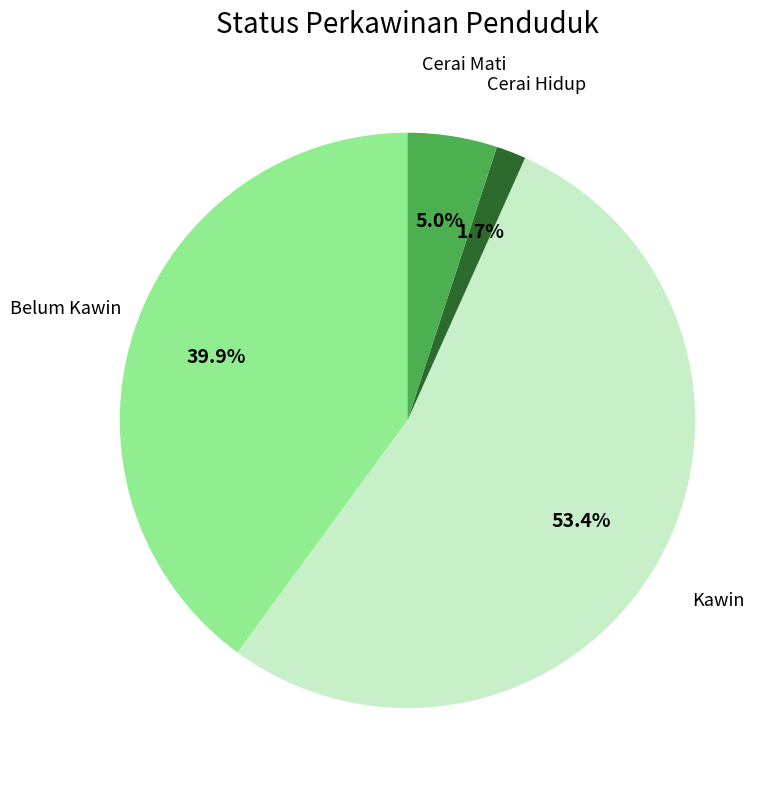

How many segments does this pie chart have?

4